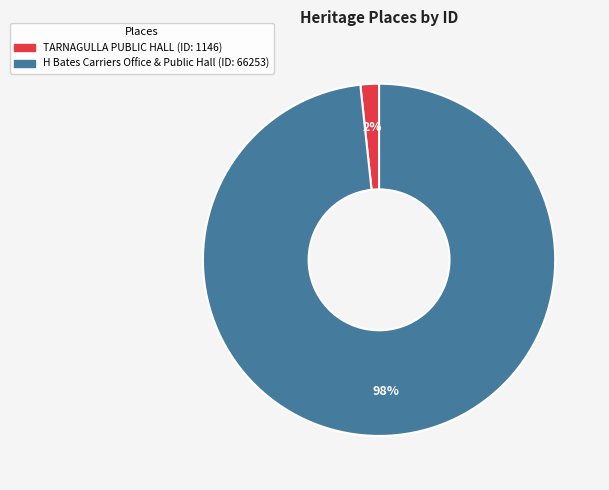

How many slices are in this pie chart?

2